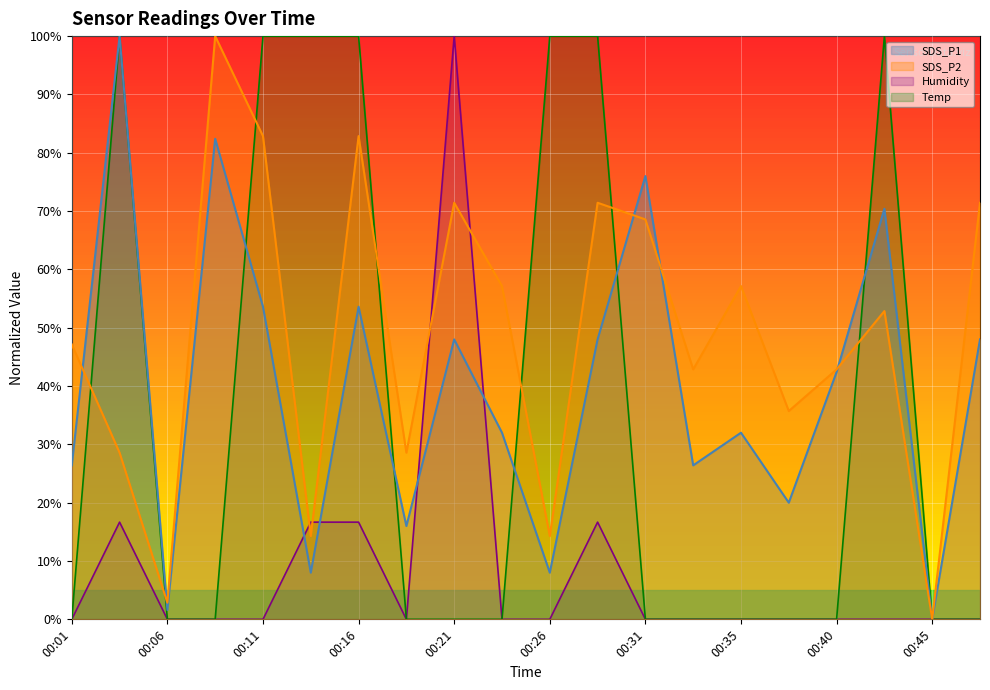

True or false: SDS_P1 has more than 0 interior local peaks.

True